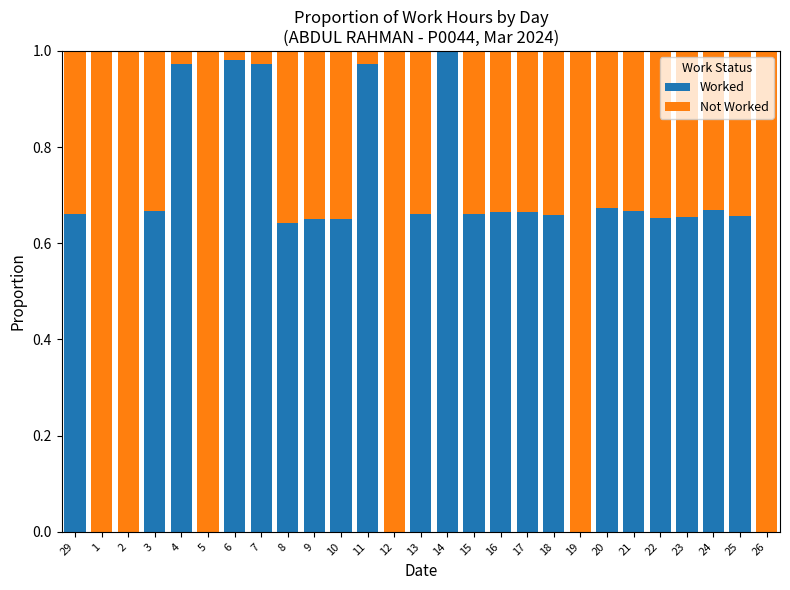

What is the sum of all Worked values?

15.5